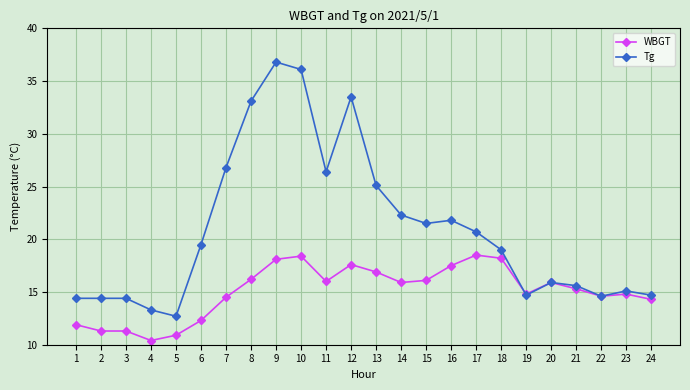

What is the sum of the Tg values at 20 and 11?

42.3